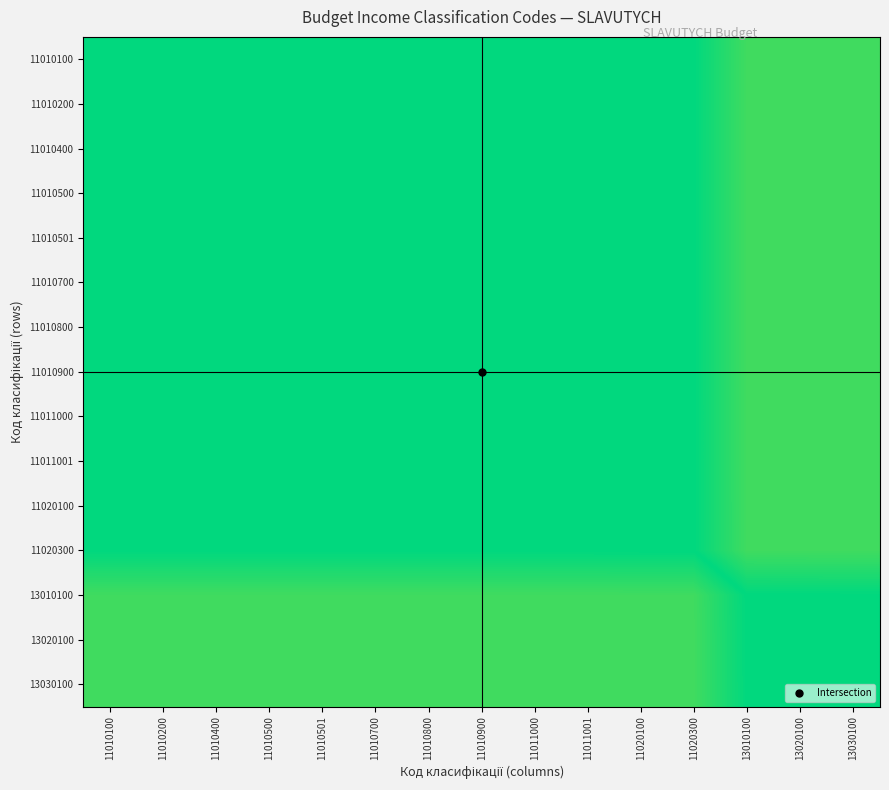

At which category does the chart reach its minimum across all series?

13030100